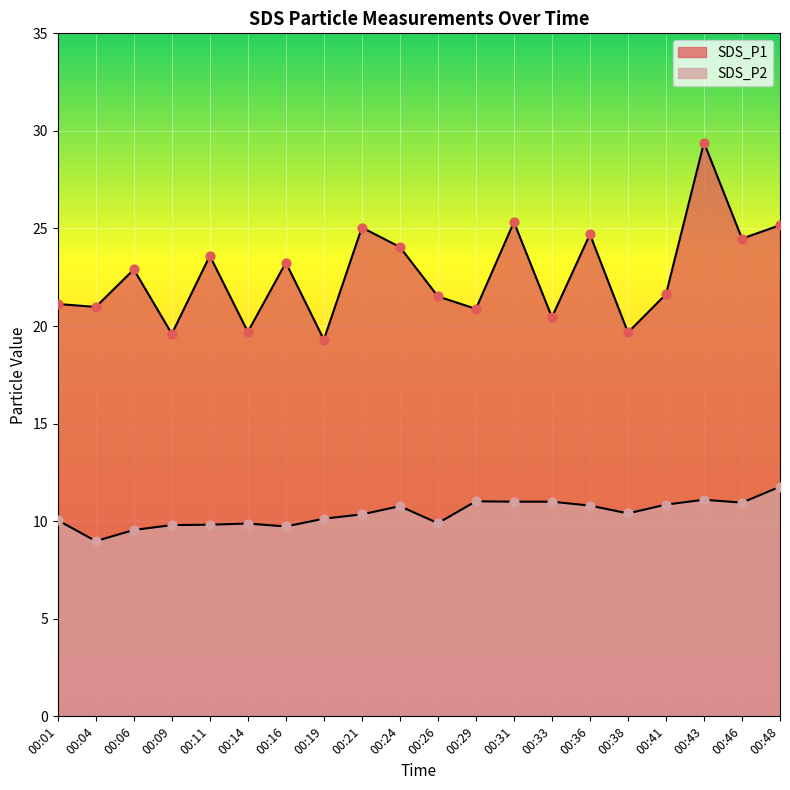

Which series reaches the maximum Y coordinate?

SDS_P1